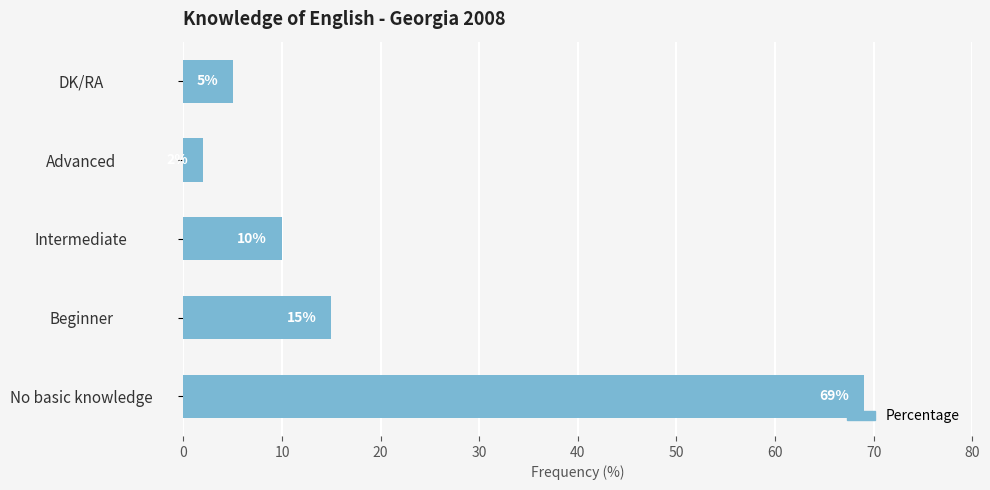

How many categories are shown in the chart?

5